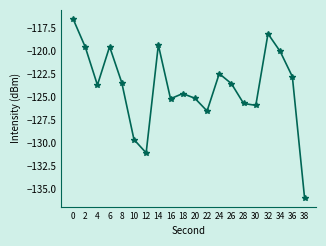

Does the chart have visible grid lines?

No